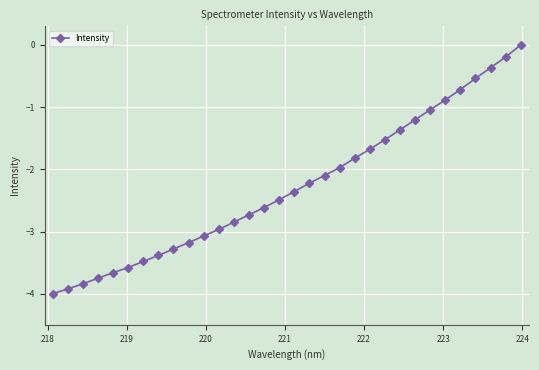

What is the value of the 9th point from the left?

-3.3